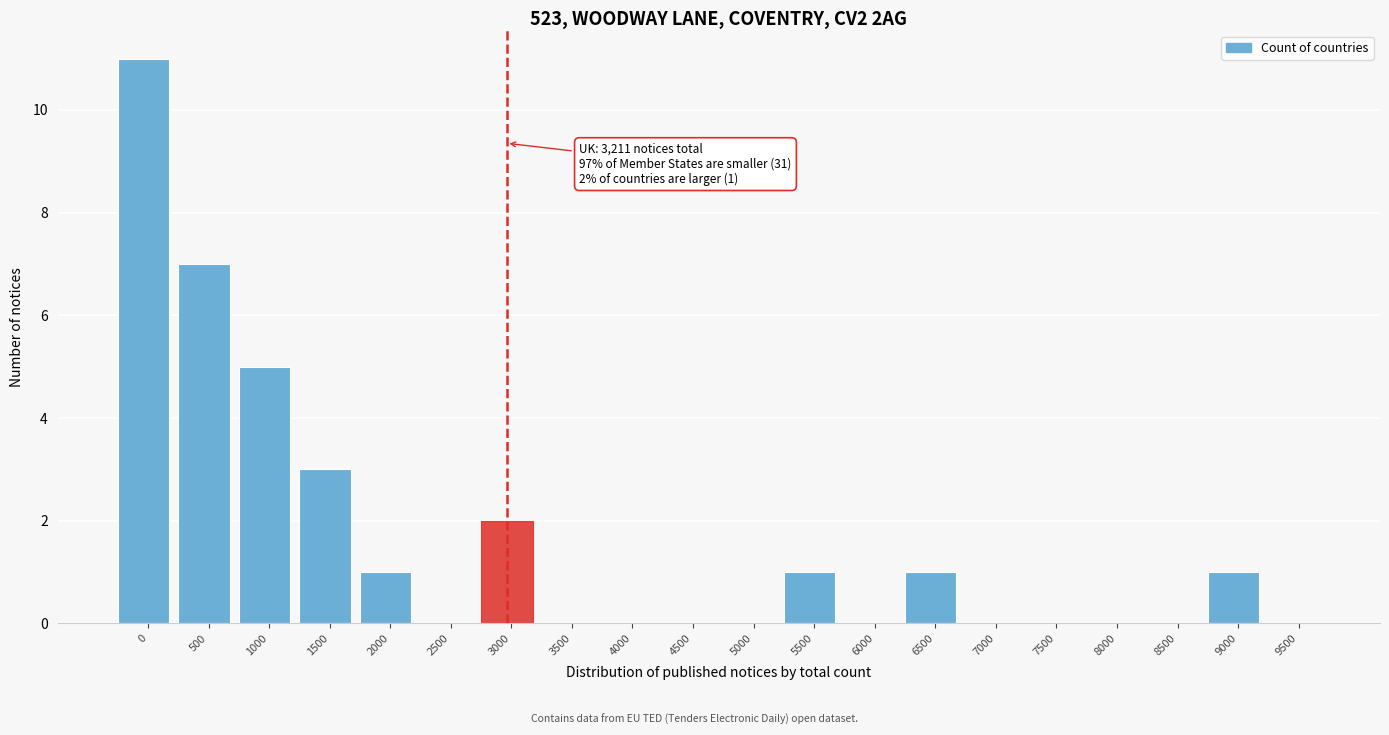

Reading left to right, extract all data points from this chart.

0=11	500=7	1000=5	1500=3	2000=1	2500=0	3000=2	3500=0	4000=0	4500=0	5000=0	5500=1	6000=0	6500=1	7000=0	7500=0	8000=0	8500=0	9000=1	9500=0